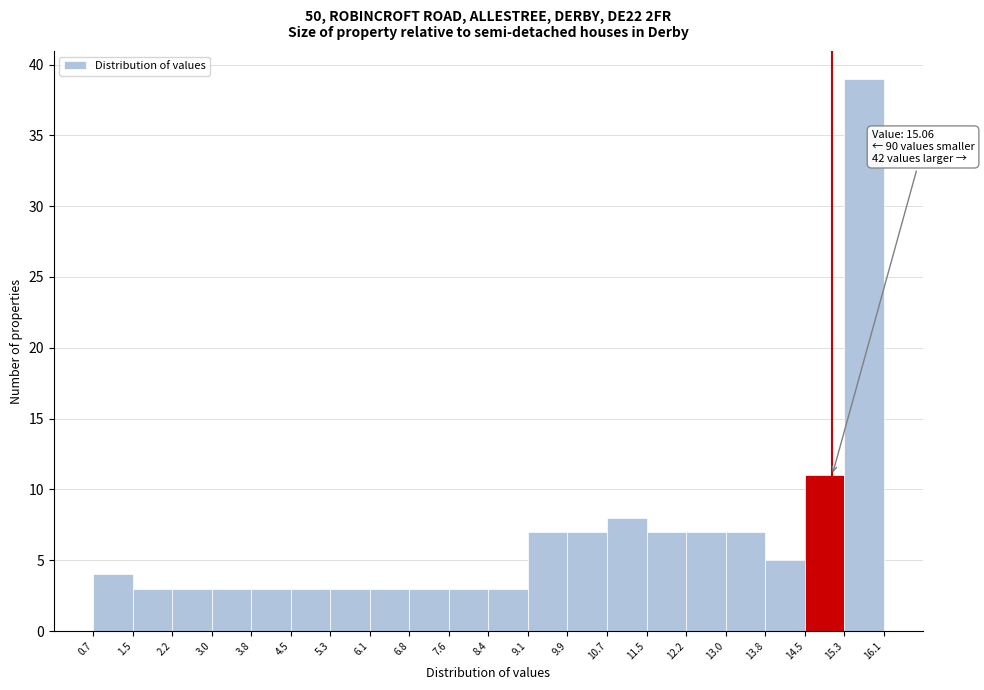

Which range on the x-axis has the tallest bar?

15.3 to 16.1